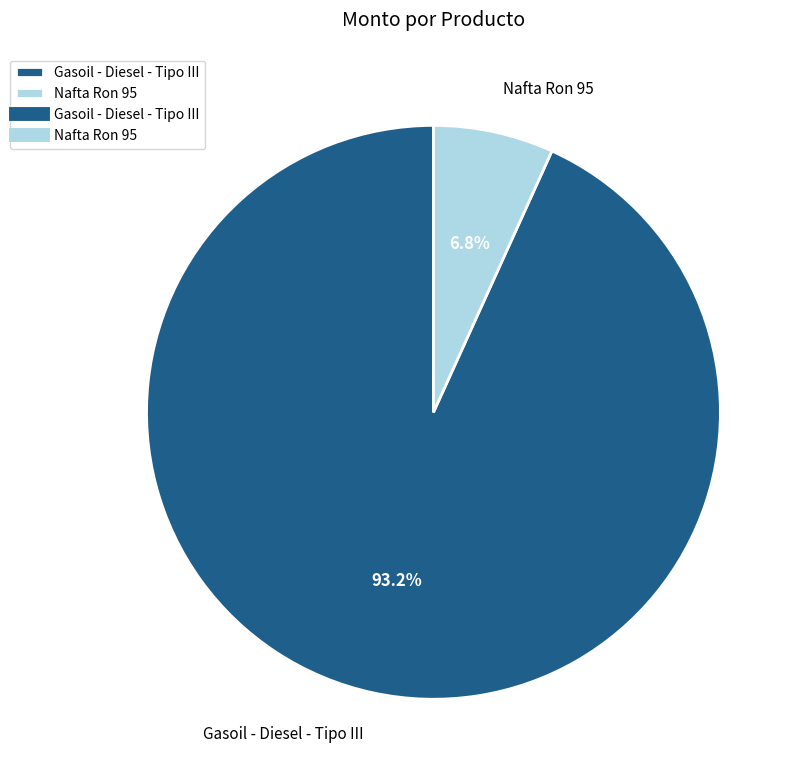

Count the number of slices in the pie.

2